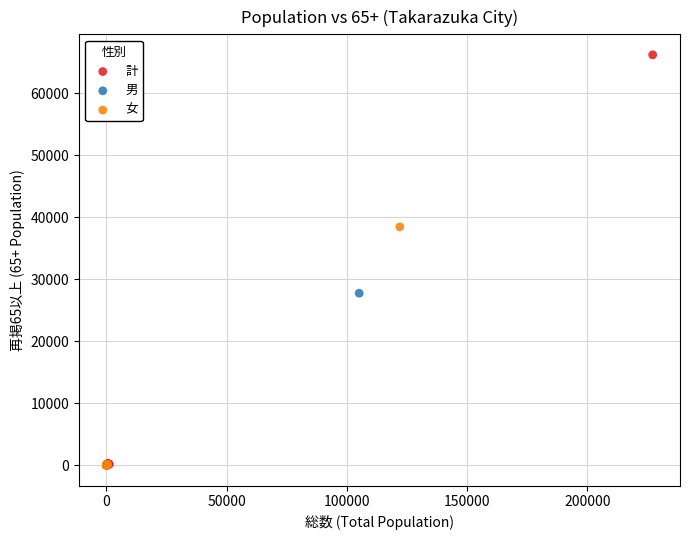

What are all the series names shown in the legend?

計, 男, 女